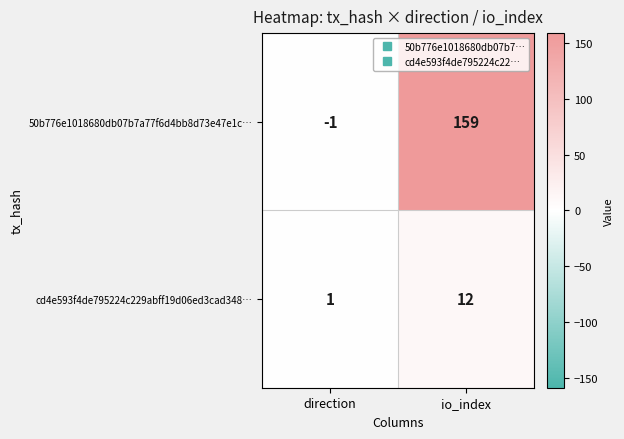

Reading left to right, list all the values displayed in this chart.

50b776e1018680db07b7a77f6d4bb8d73e47e1c…: direction=-1	io_index=159
cd4e593f4de795224c229abff19d06ed3cad348…: direction=1	io_index=12